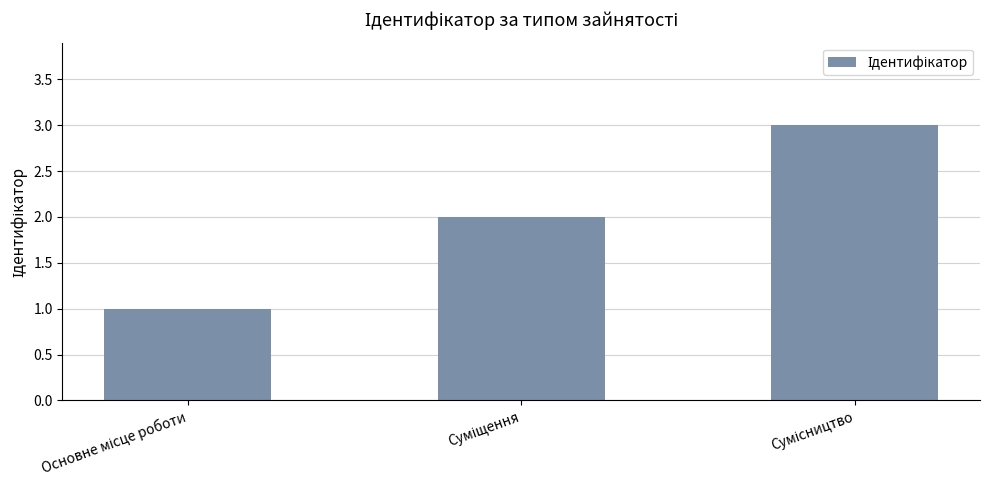

Reading left to right, transcribe all the data shown in this chart.

1	2	3